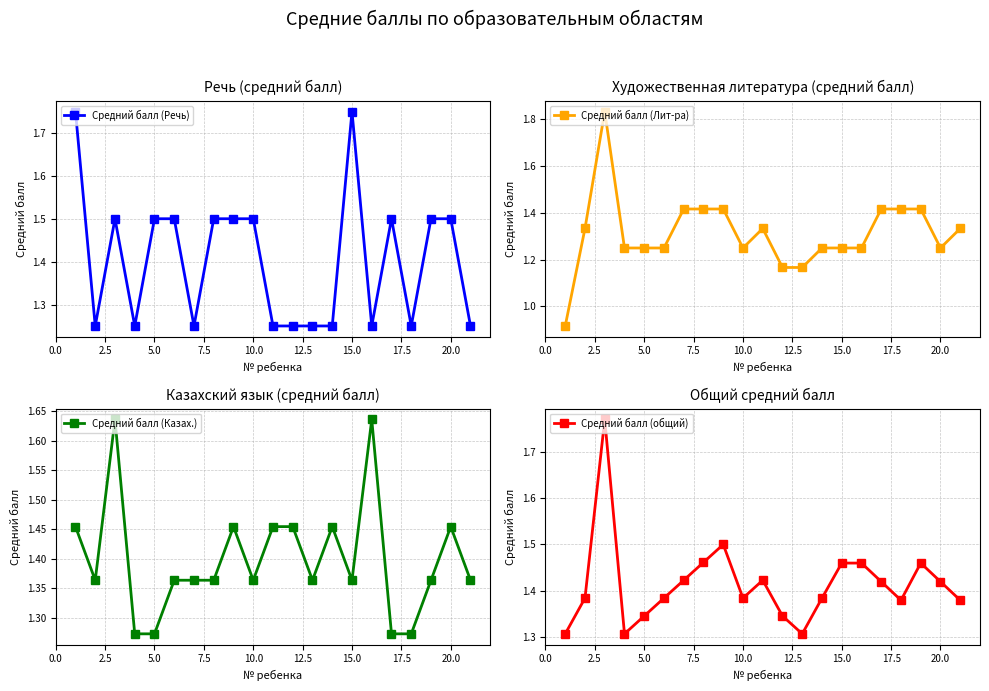

True or false: Средний балл (Речь) has more than 1 interior local peaks.

True